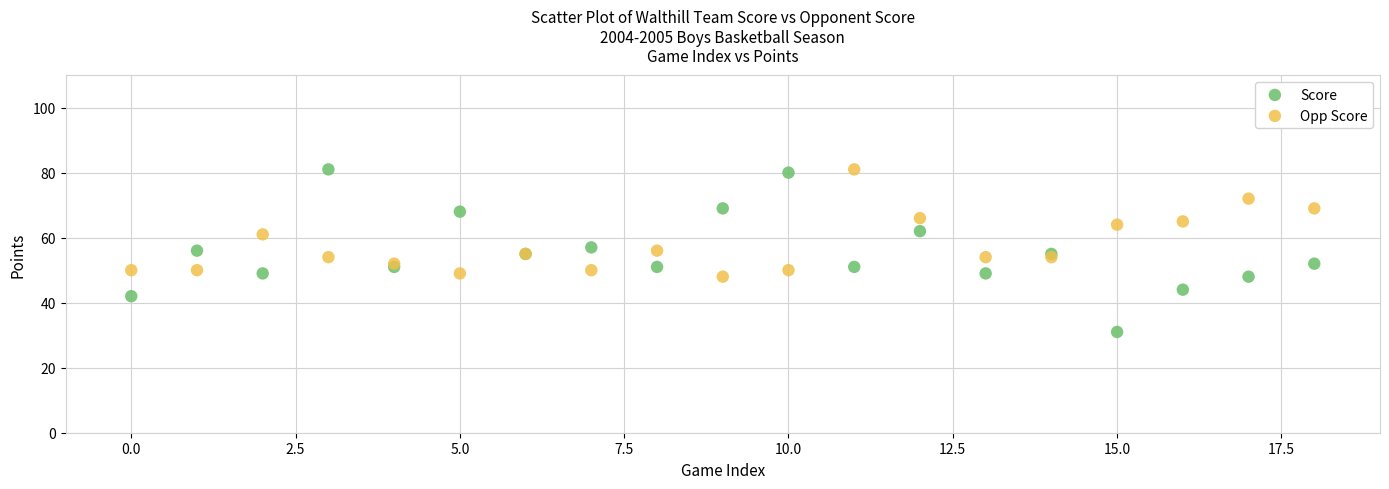

Which series has the widest spread of Y values?

Score